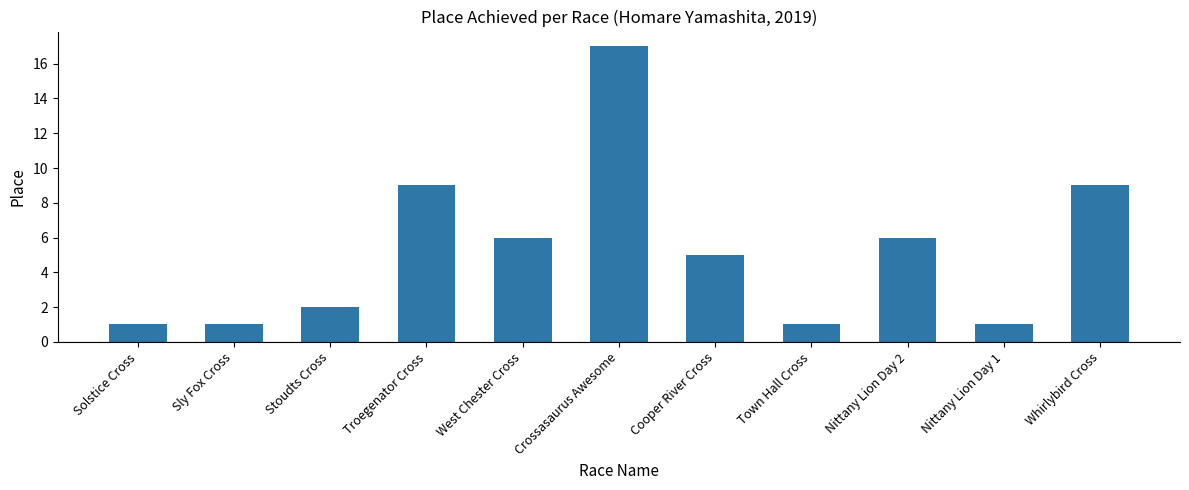

What is the difference between the values at Stoudts Cross and Nittany Lion Day 1?

1